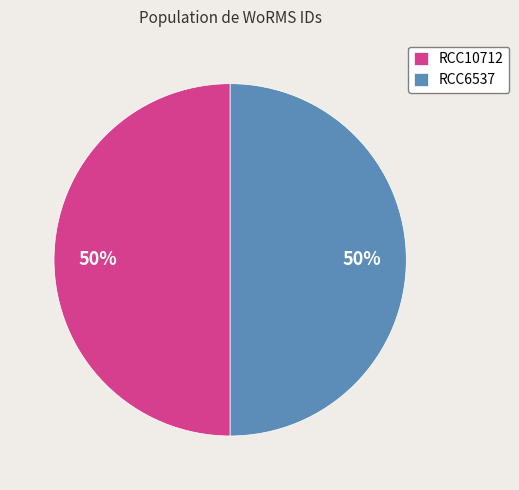

To the nearest percent, what is the average slice percentage?

50%